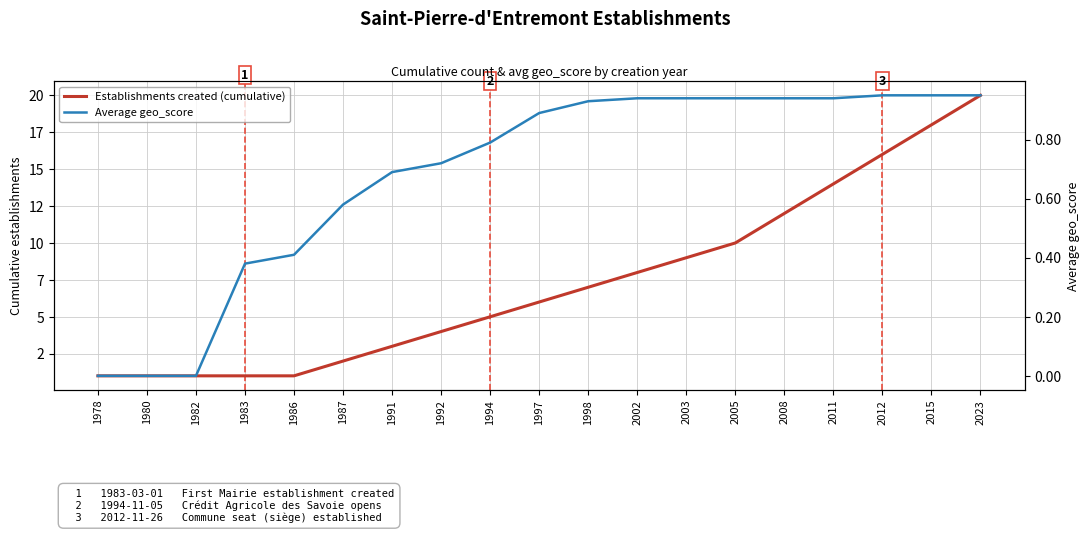

True or false: Establishments created (cumulative) has a value of 0.4 at 1982.

False